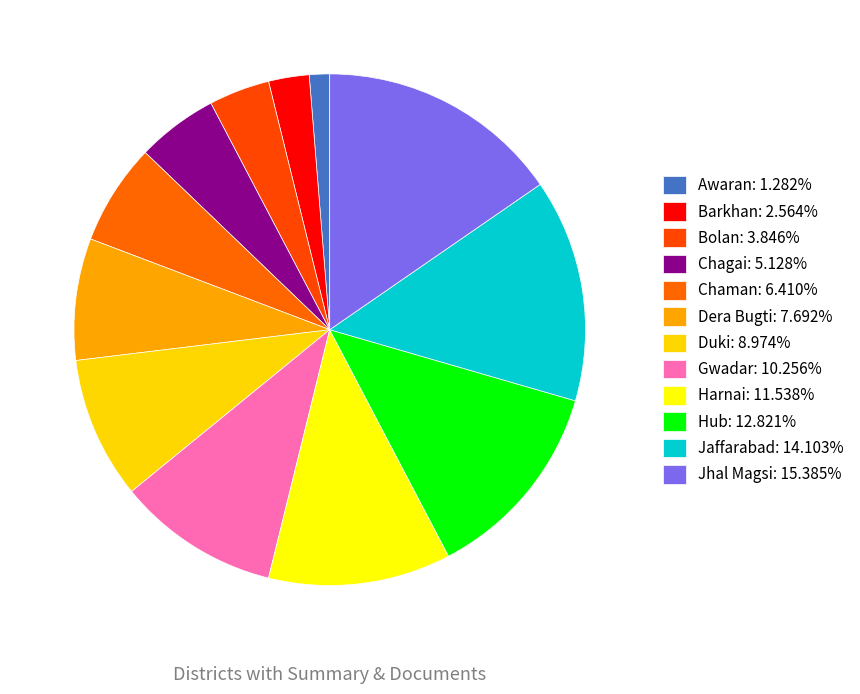

Which slice is the smallest?

Awaran